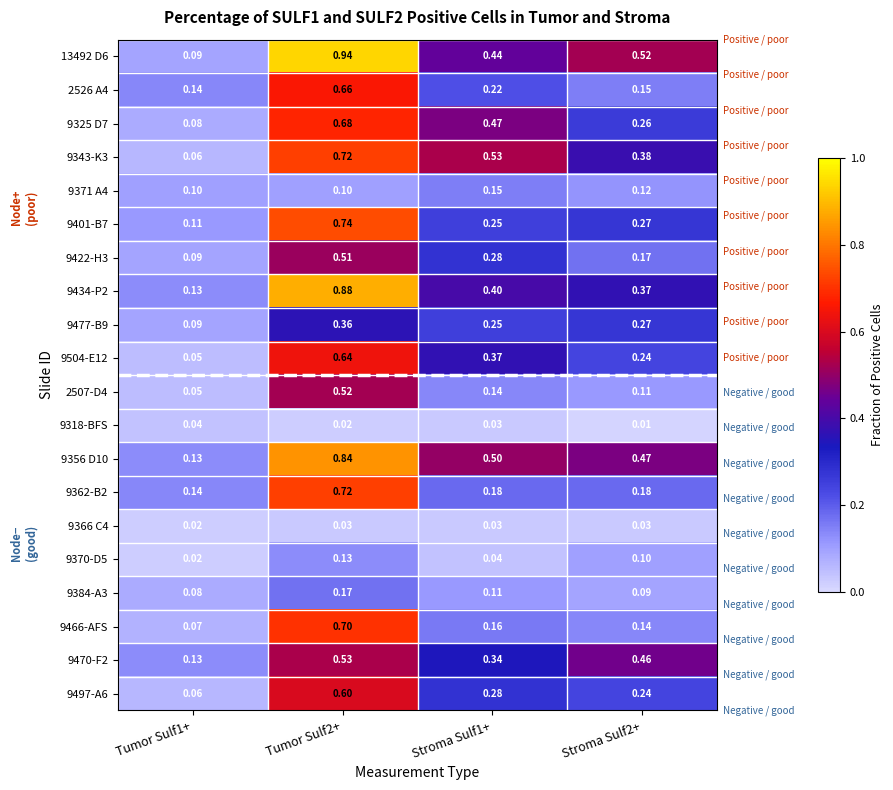

Is the value of 9497-A6 at Tumor Sulf1+ greater than the value of 9318-BFS at Stroma Sulf1+?

Yes